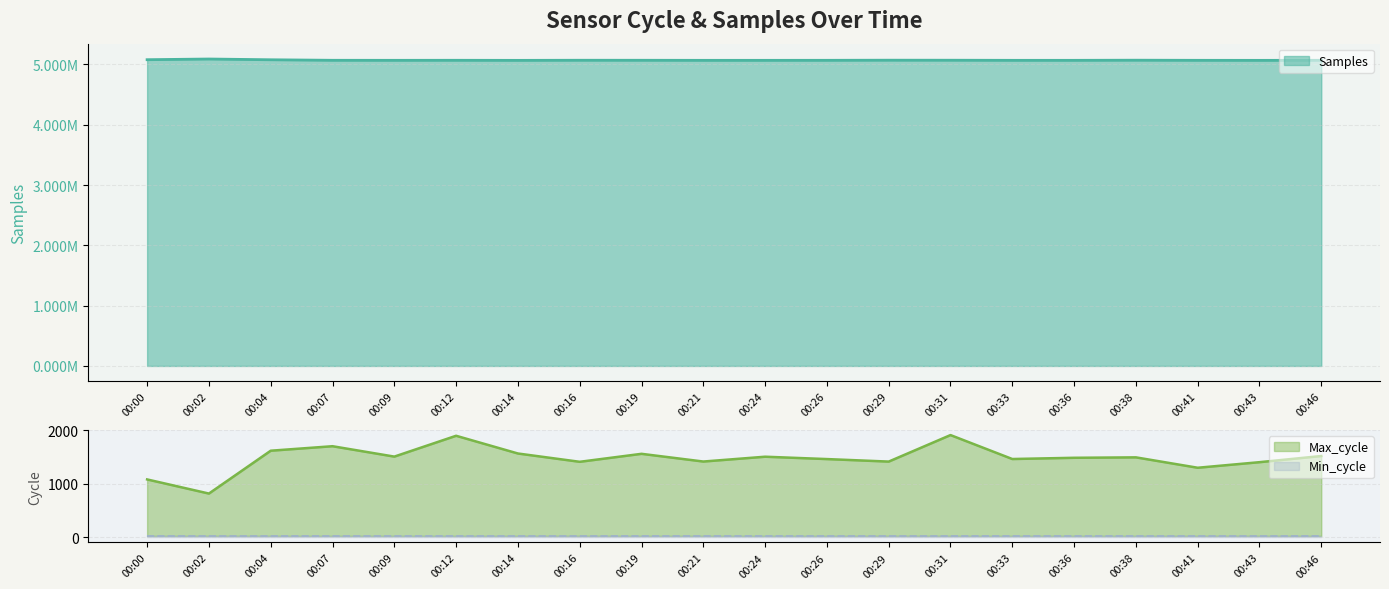

Which series changed the most between 00:12 and 00:24?

Samples